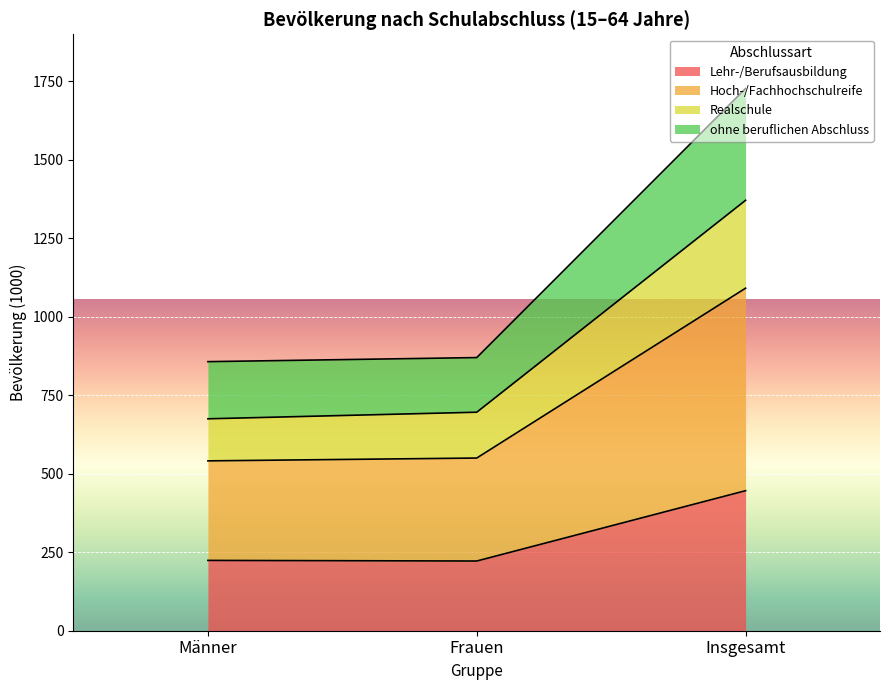

Which series has the widest spread of values?

ohne beruflichen Abschluss